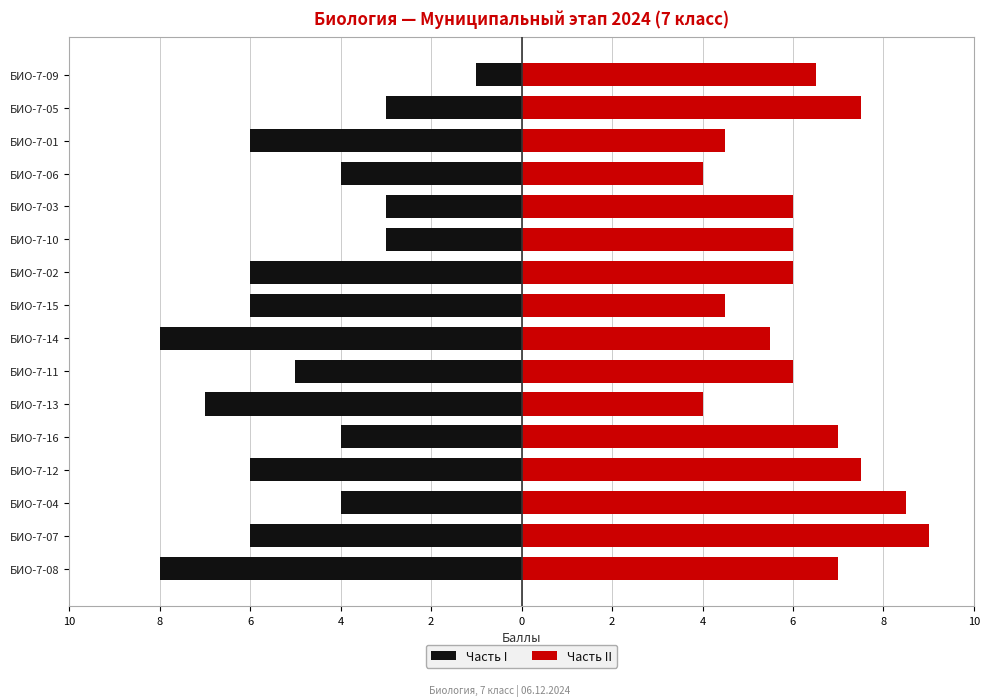

At БИО-7-14, list the series in order from largest to smallest.

Часть II, Часть I